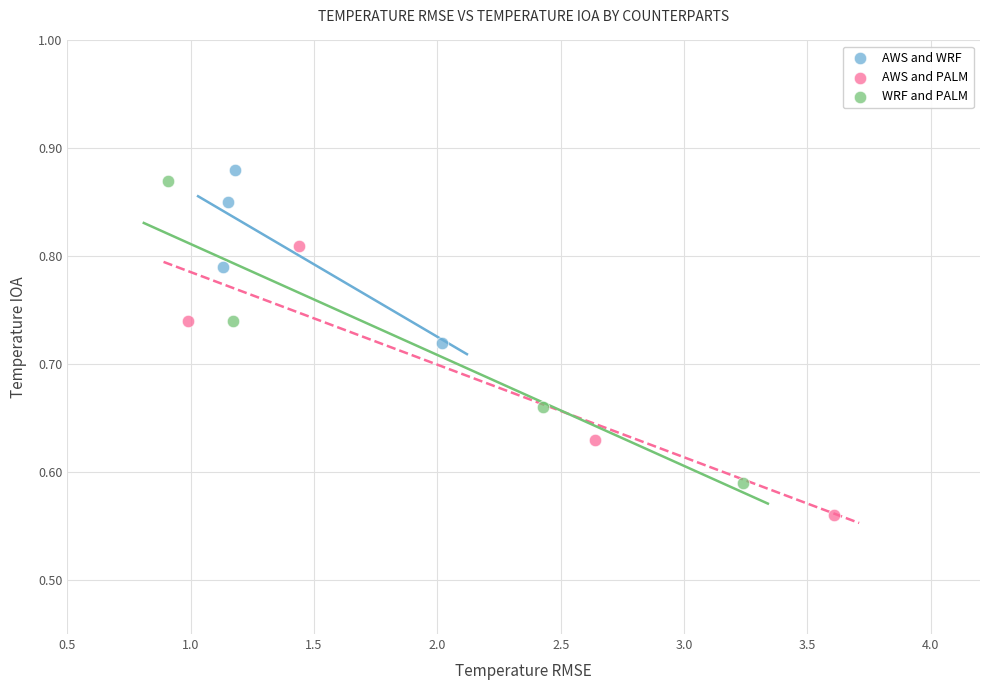

Which series contains the lowest Y value?

AWS and PALM